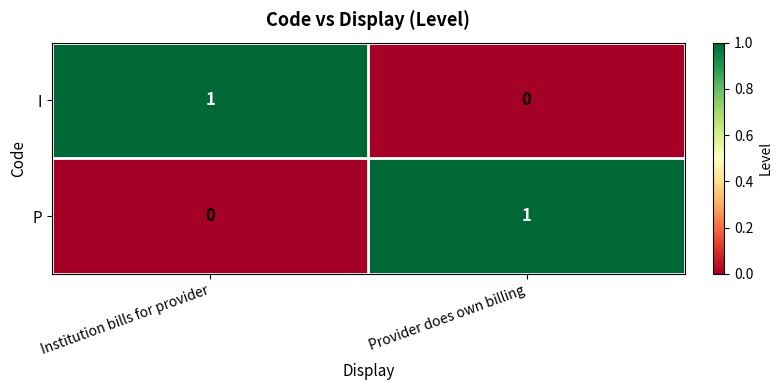

At which label does P reach its peak?

Provider does own billing